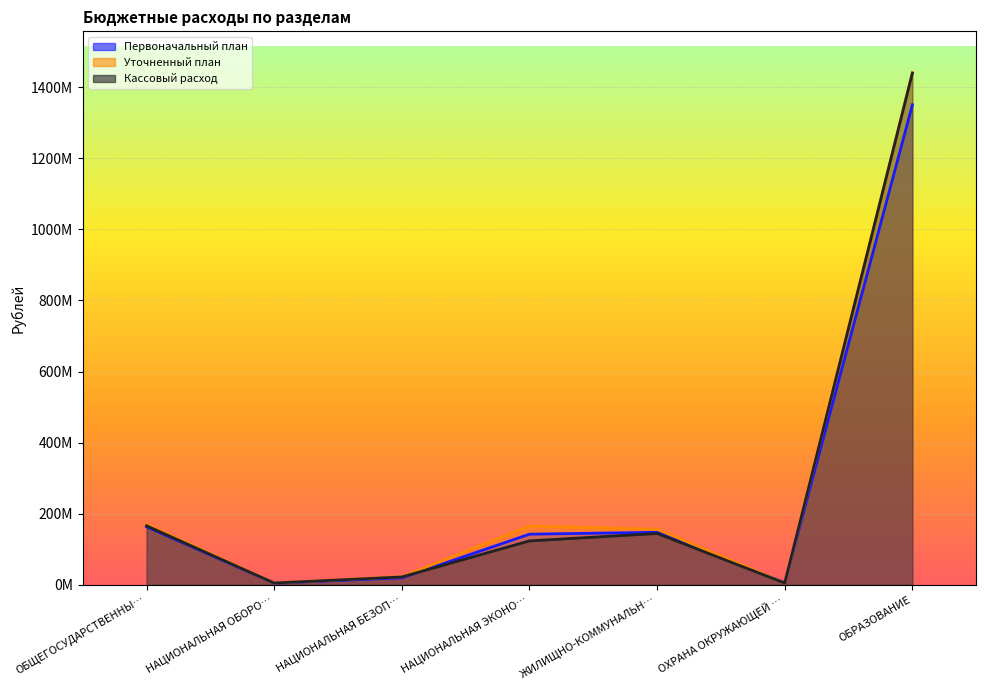

Rank the categories by Уточненный план value from lowest to highest.

ОХРАНА ОКРУЖАЮЩЕЙ …, НАЦИОНАЛЬНАЯ ОБОРО…, НАЦИОНАЛЬНАЯ БЕЗОП…, ЖИЛИЩНО-КОММУНАЛЬН…, НАЦИОНАЛЬНАЯ ЭКОНО…, ОБЩЕГОСУДАРСТВЕННЫ…, ОБРАЗОВАНИЕ